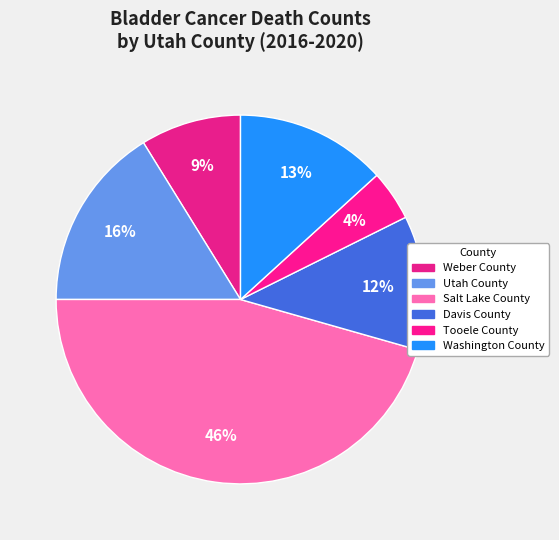

Rank the categories by value from highest to lowest.

Salt Lake County, Utah County, Washington County, Davis County, Weber County, Tooele County